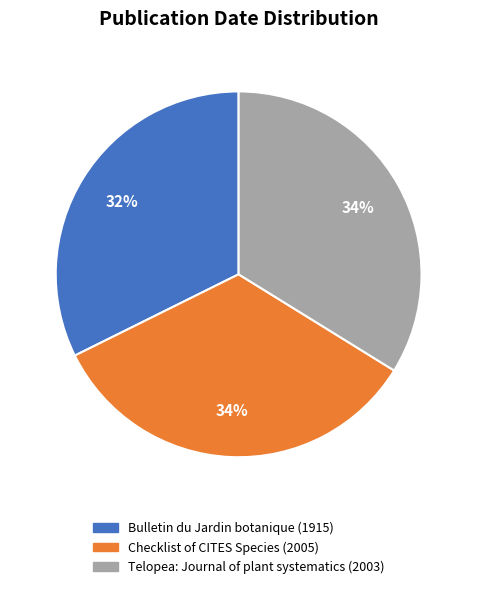

To the nearest percent, what is the combined percentage of Checklist of CITES Species (2005) and Telopea: Journal of plant systematics (2003)?

68%